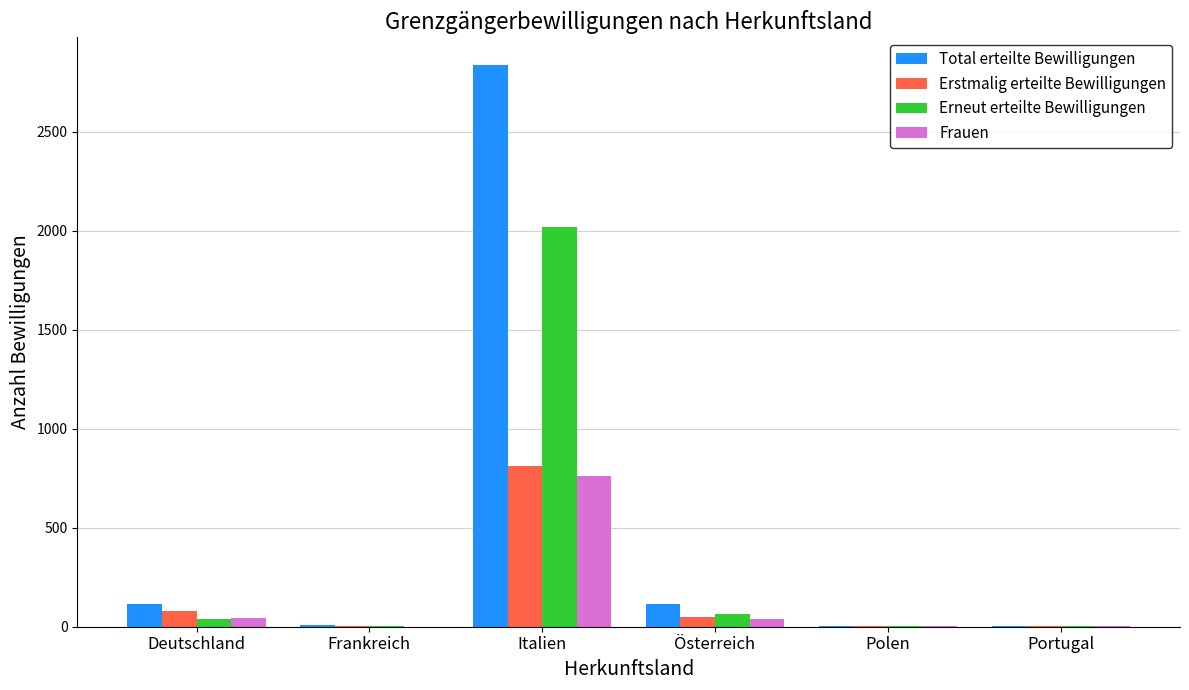

Is it true that Erstmalig erteilte Bewilligungen equals 334 at Italien?

False